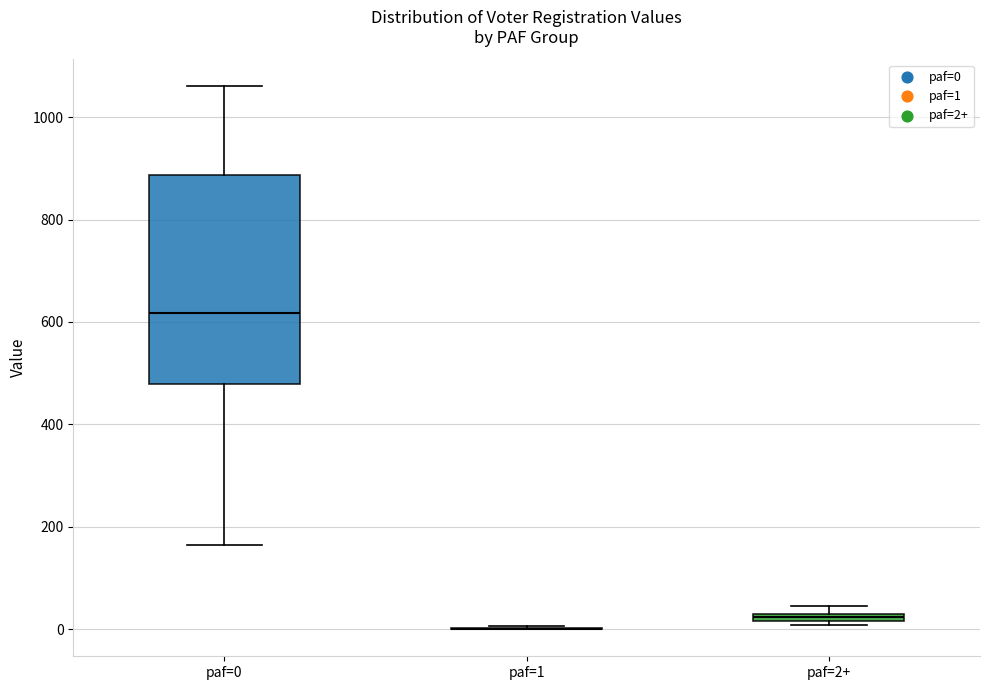

Which box is the tallest, from its lower edge to its upper edge?

paf=0